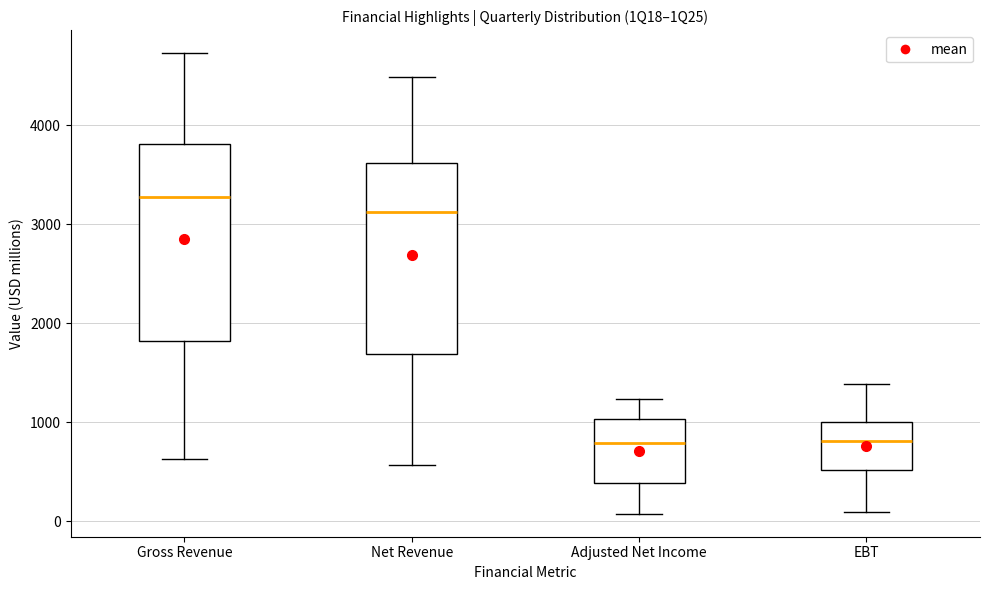

Reading left to right, read every box against the y-axis: the position of its median line, the range the box covers, and the ends of its whiskers. The values are not printed on the chart, so give them approximately, as read against the axis.

Gross Revenue: median 3300, box 1800 to 3800, whiskers 600 to 4700
Net Revenue: median 3100, box 1700 to 3600, whiskers 600 to 4500
Adjusted Net Income: median 800, box 400 to 1000, whiskers 100 to 1200
EBT: median 800, box 500 to 1000, whiskers 100 to 1400